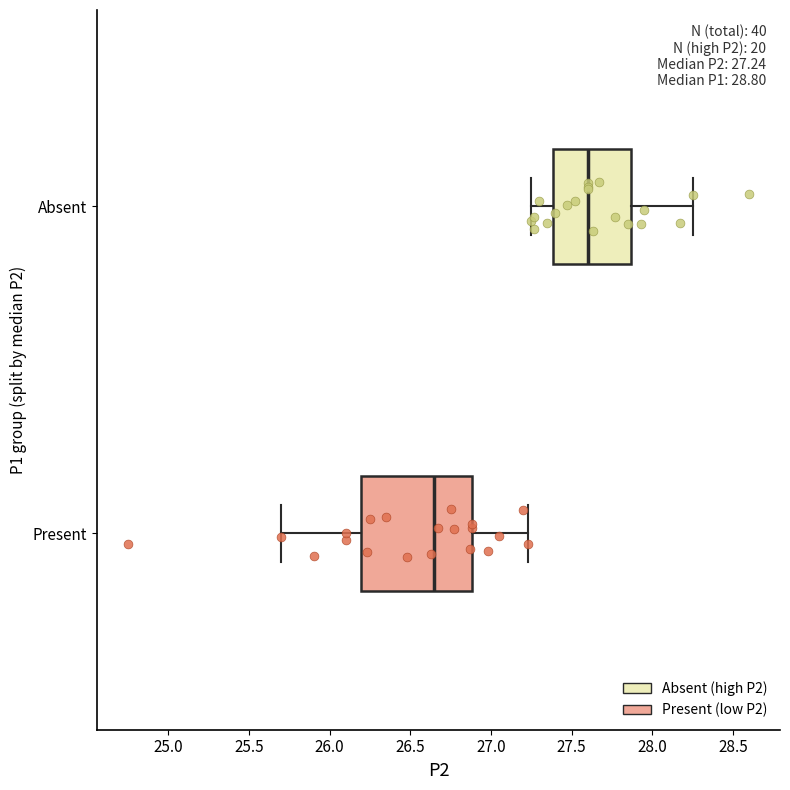

What are all the series names shown in the legend?

Absent (high P2), Present (low P2)